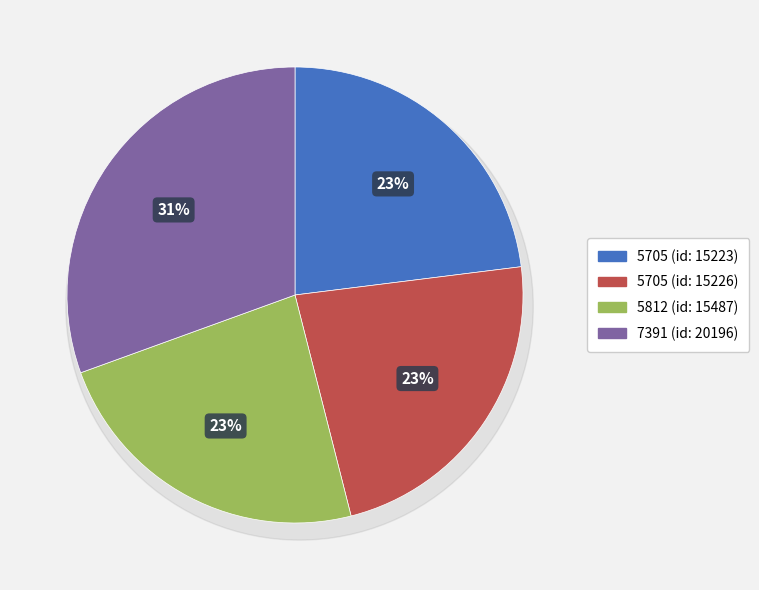

What percentage do 5812 (id: 15487) and 5705 (id: 15226) together represent?

46.4%